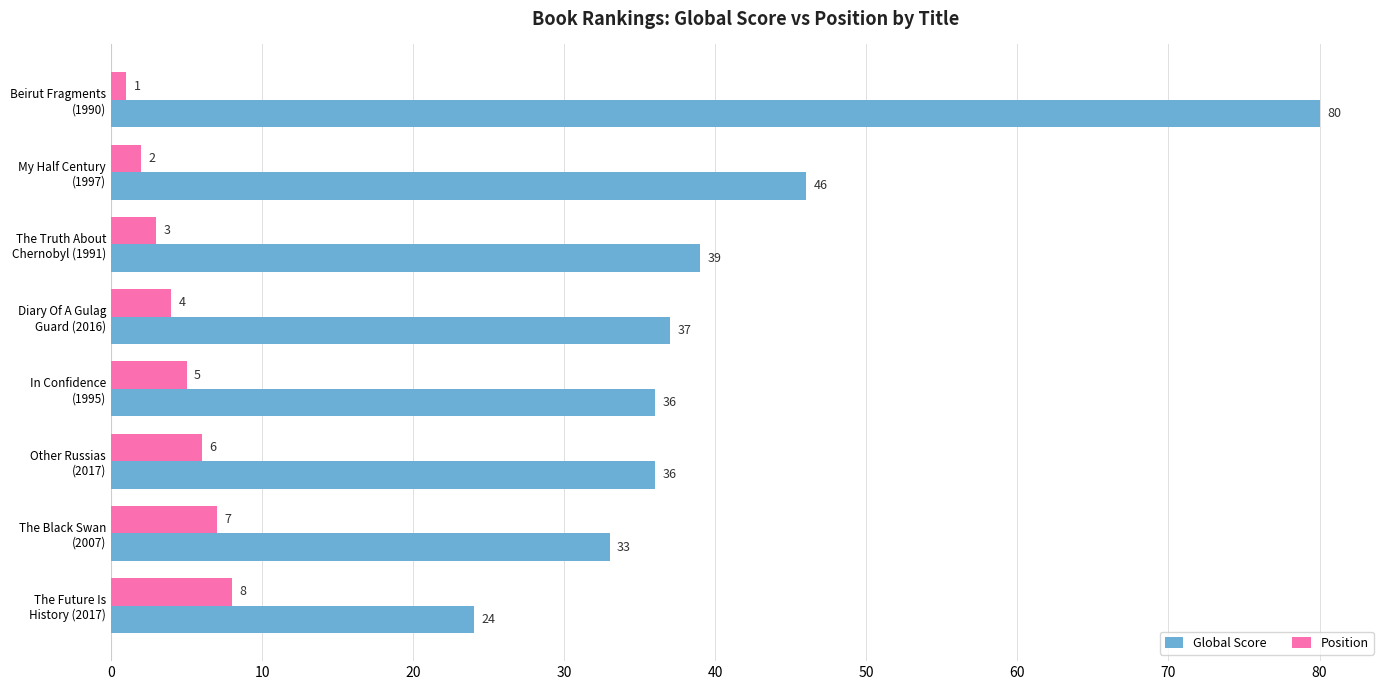

How many Position values are between 3 and 7?

5